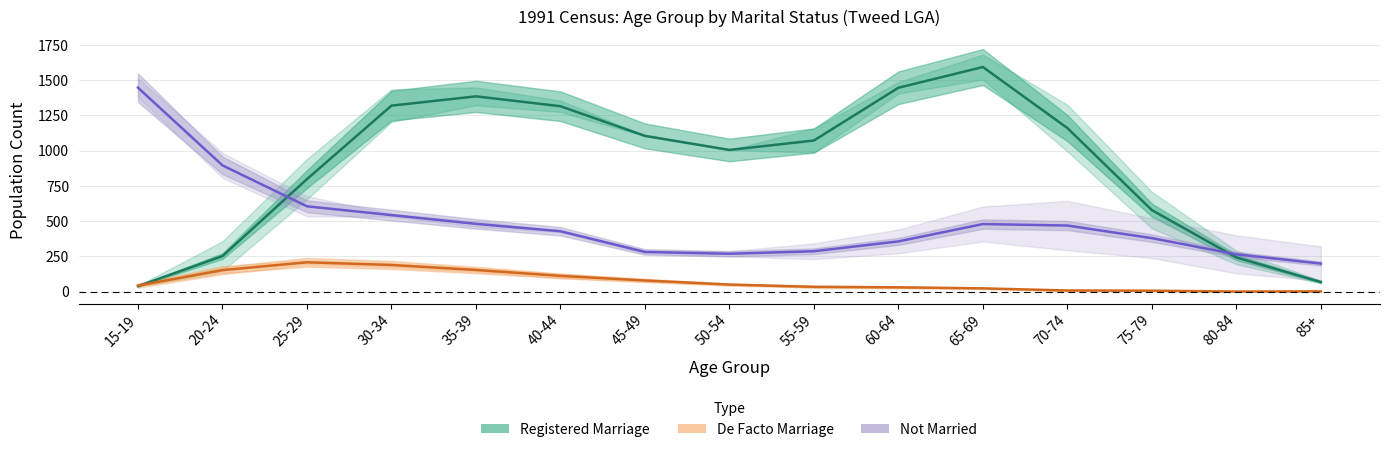

How many lines are shown in the chart?

3